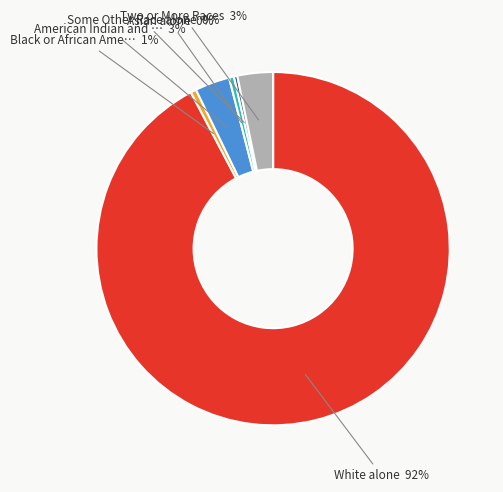

Does any single category account for the majority?

Yes